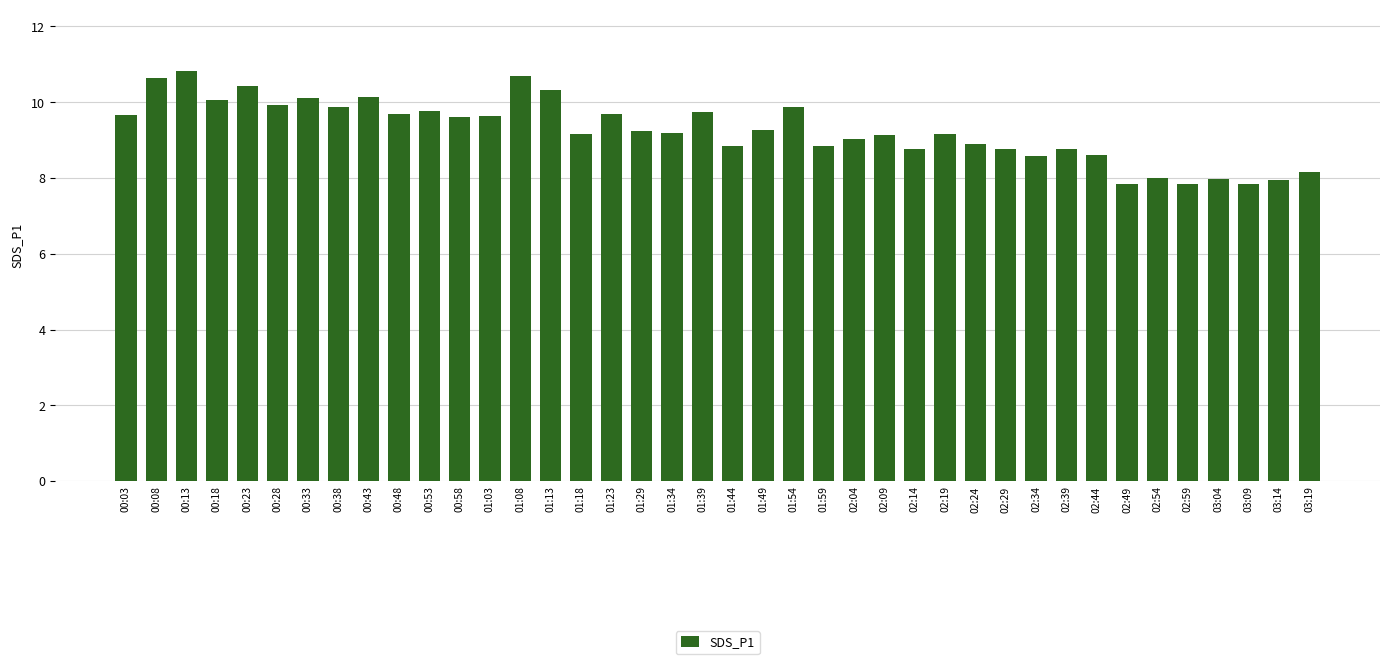

What is the change in value from 01:54 to 03:09?

-2.0